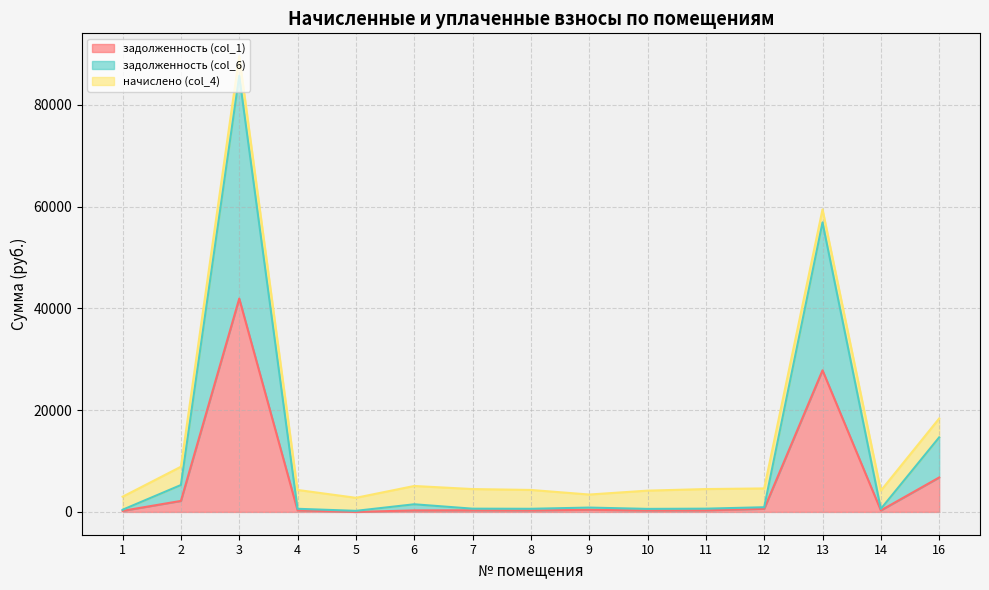

True or false: задолженность (col_1) has a value of 299.0 at 14.

True